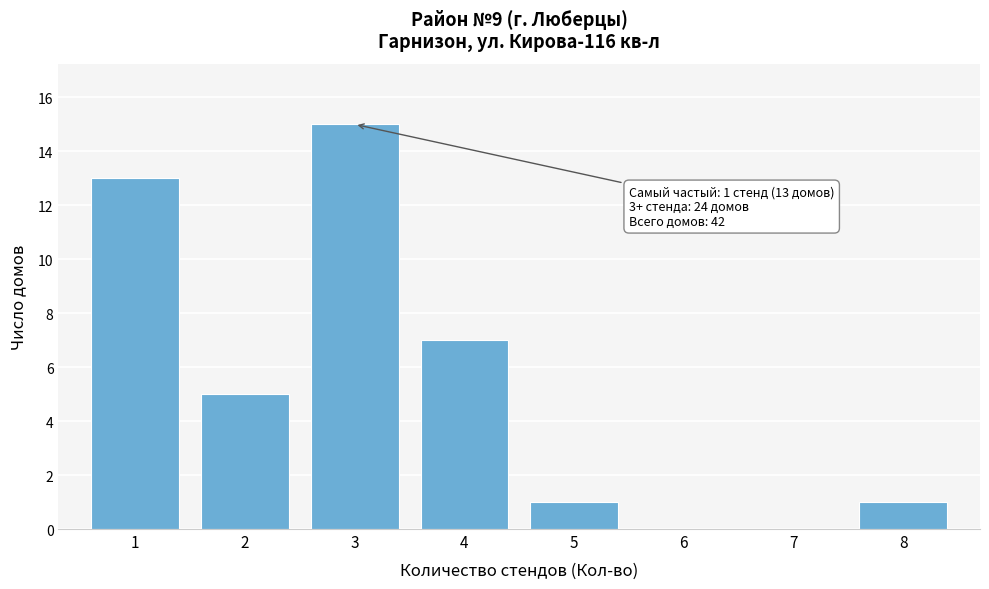

Reading left to right, what are all the values shown in this chart?

1=13	2=5	3=15	4=7	5=1	6=0	7=0	8=1